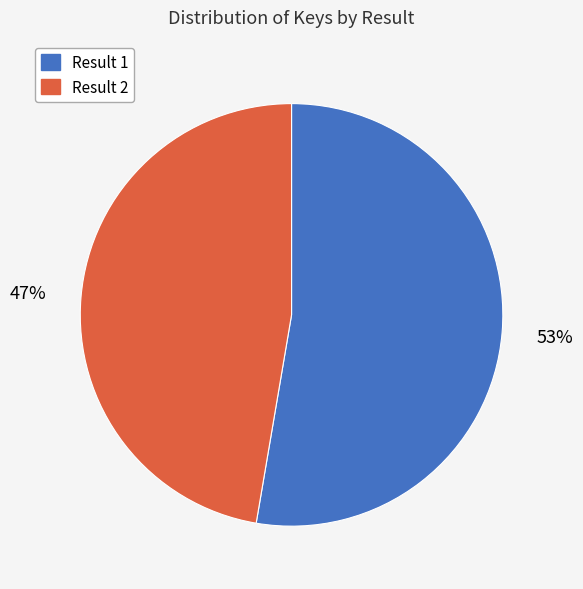

Is there a majority slice in this chart?

Yes